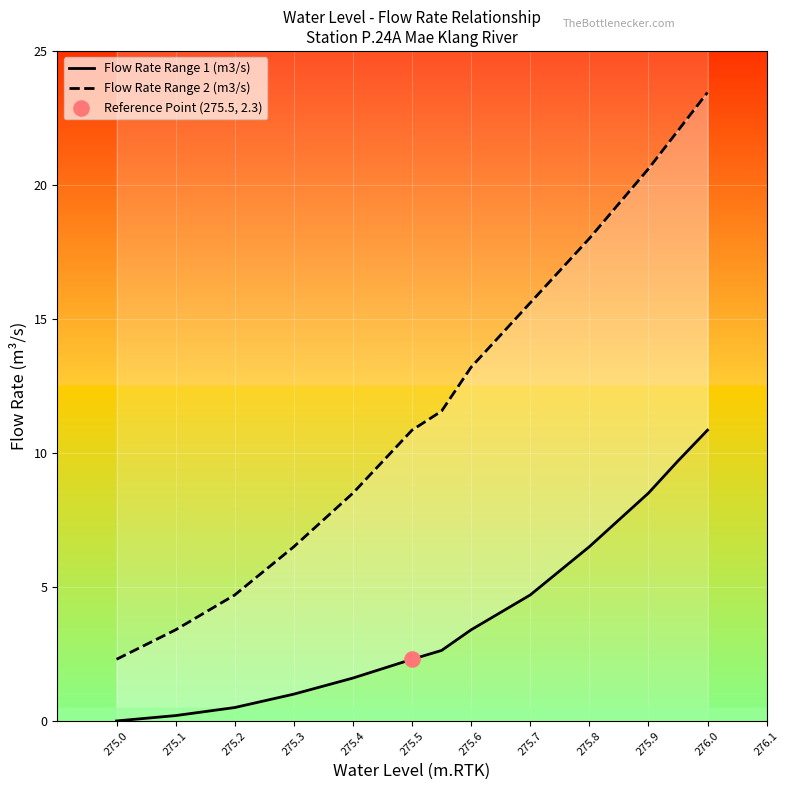

At how many categories does at least one series exceed 15?

7